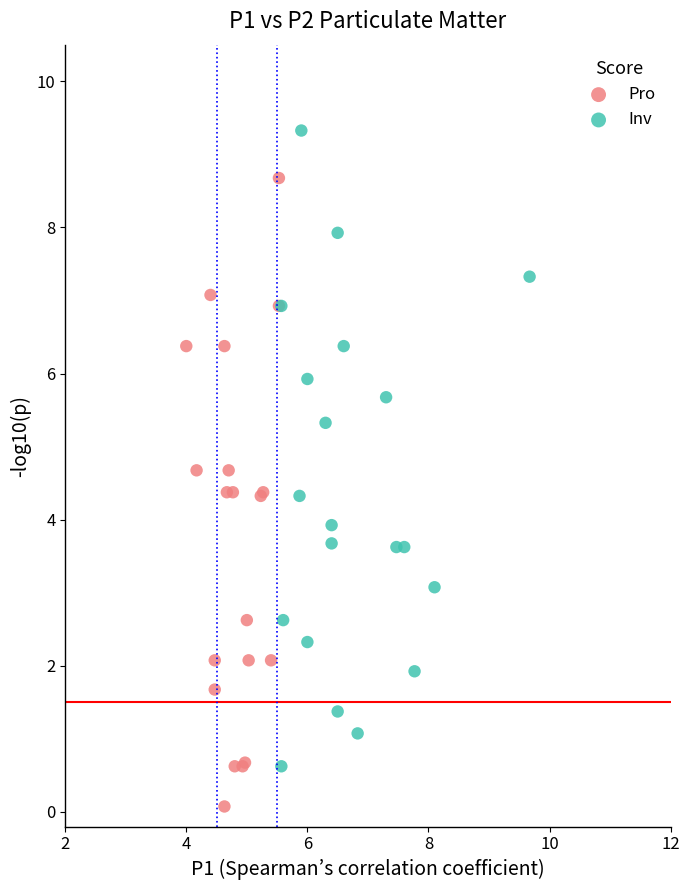

What are all the series names shown in the legend?

Pro, Inv